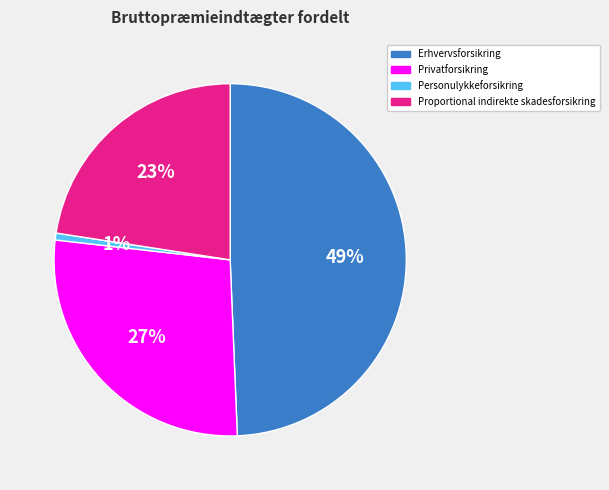

Does Privatforsikring represent more than half of the total?

No